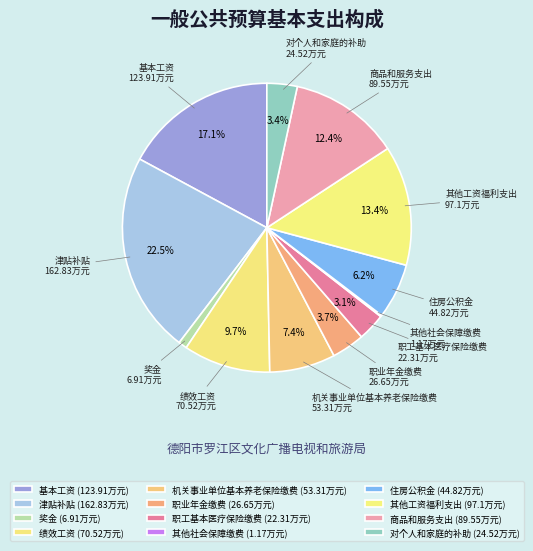

Is there a majority slice in this chart?

No